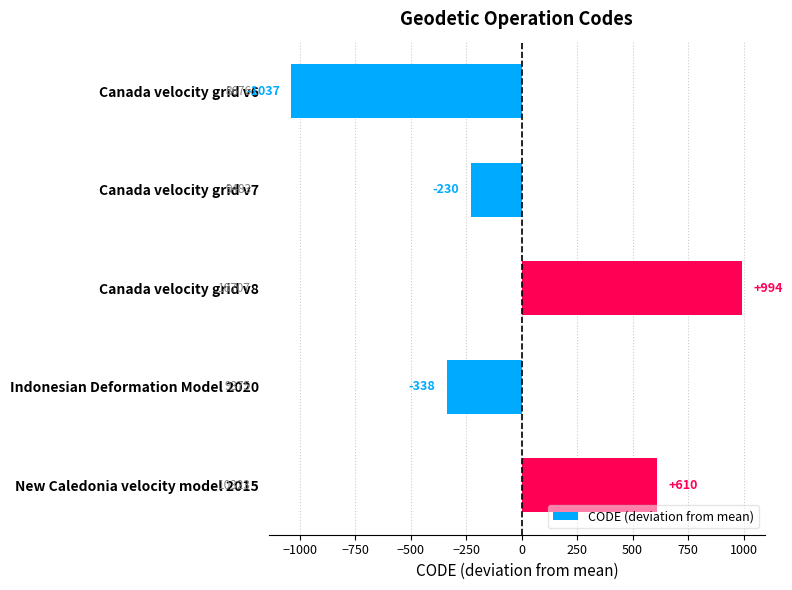

Rank the categories by value from highest to lowest.

Canada velocity grid v8, New Caledonia velocity model 2015, Canada velocity grid v7, Indonesian Deformation Model 2020, Canada velocity grid v6